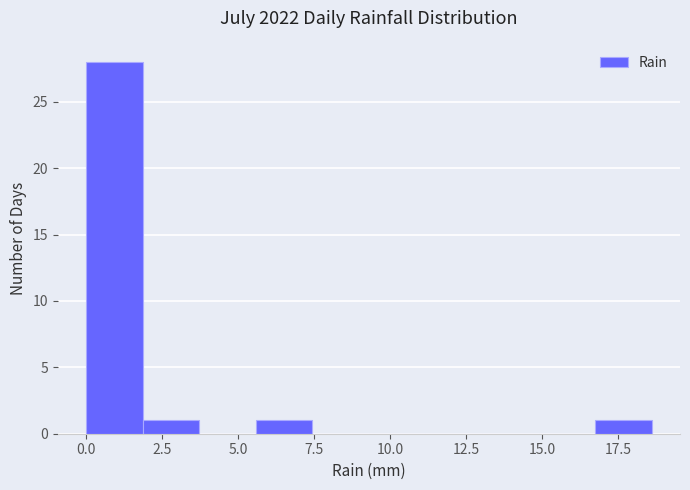

Around what value on the x-axis is the tallest bar? Give the approximate position of its centre, as read against the axis.

1.0